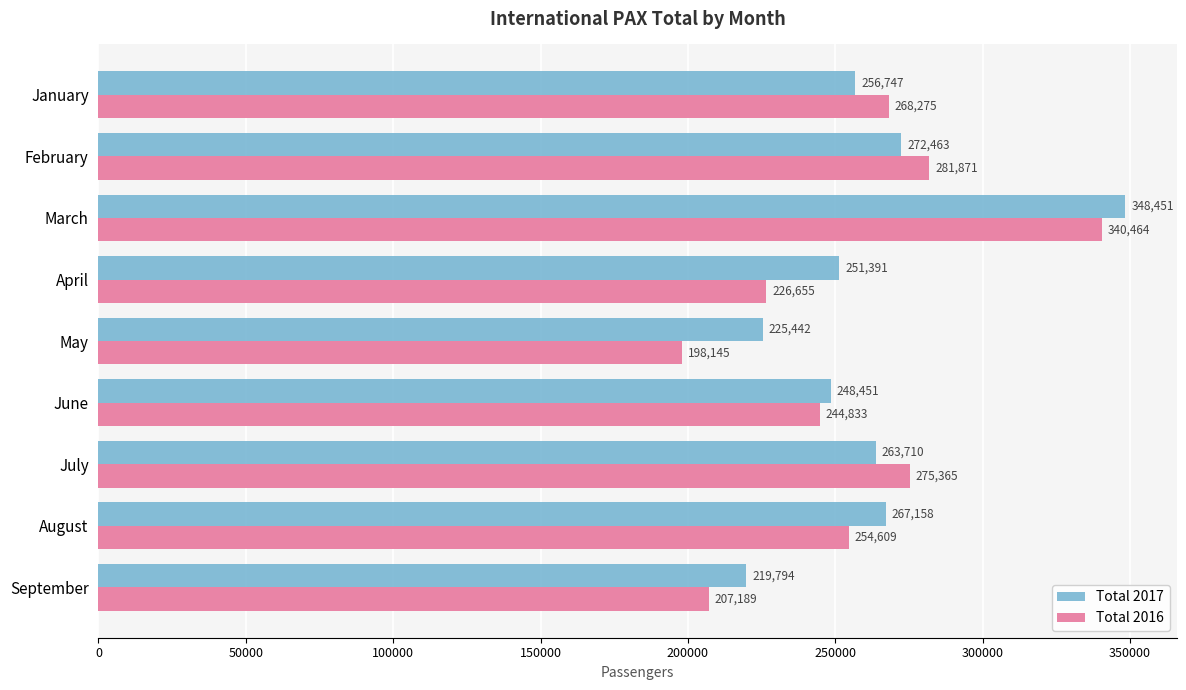

The Total 2016 series shows 268275 at January. True or false?

True